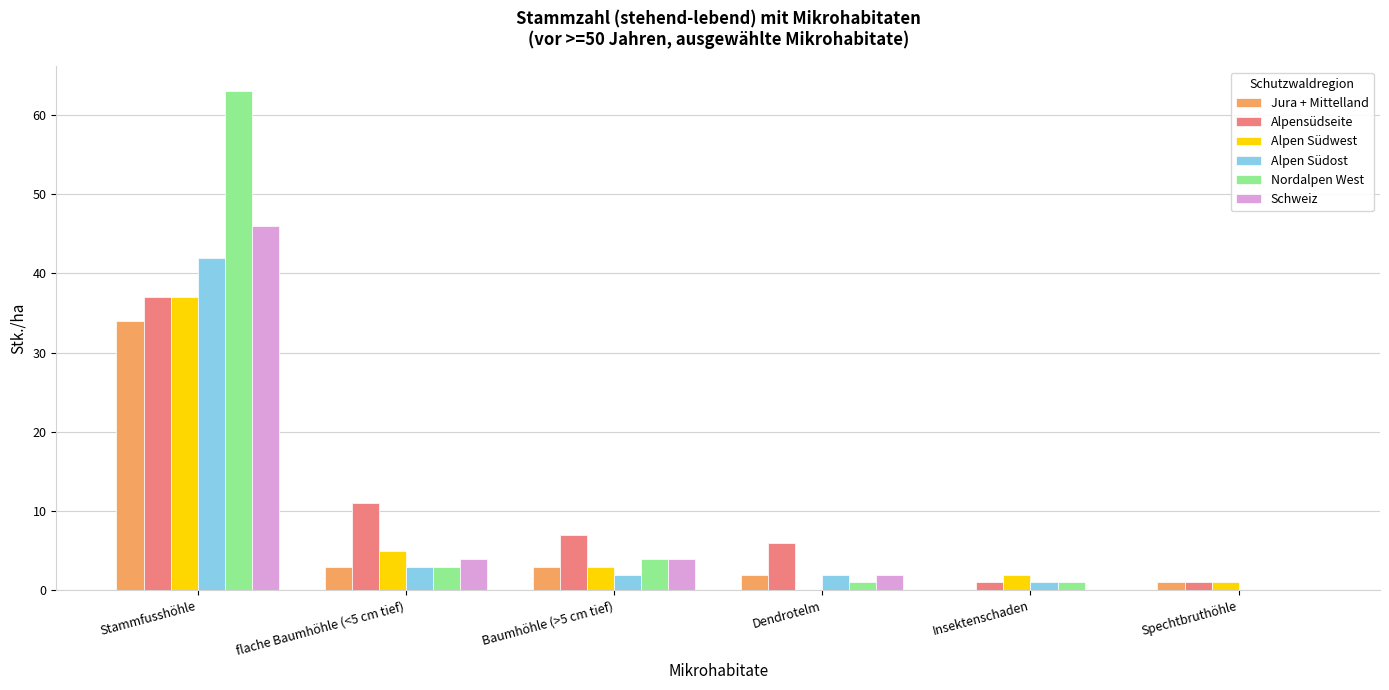

The Nordalpen West series shows 2 at Baumhöhle (>5 cm tief). True or false?

False